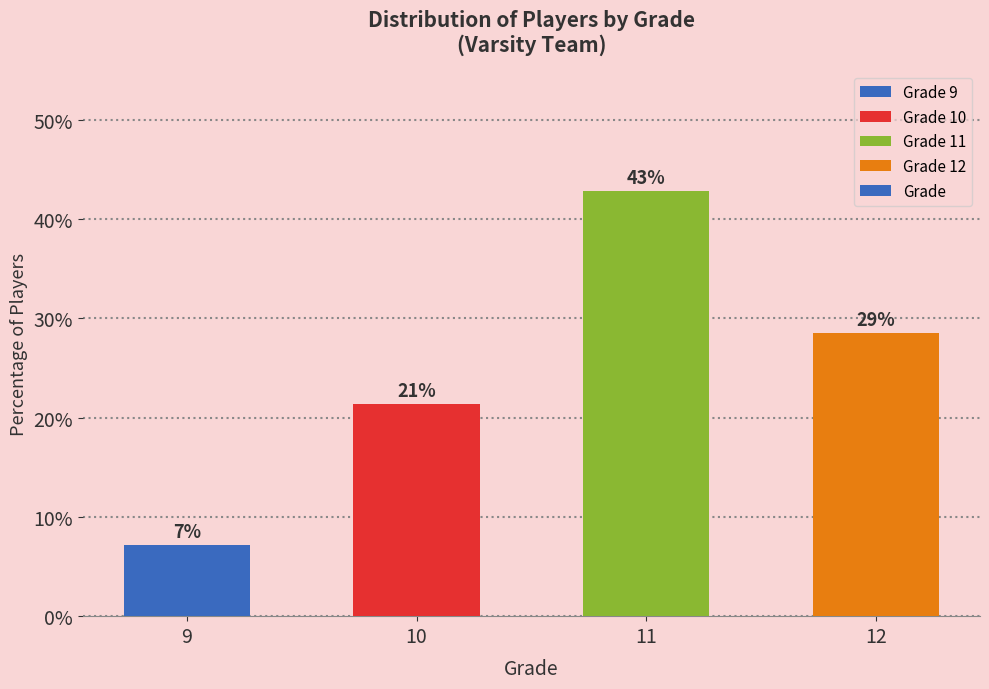

What is the value of the 3rd bar from the left?

42.9